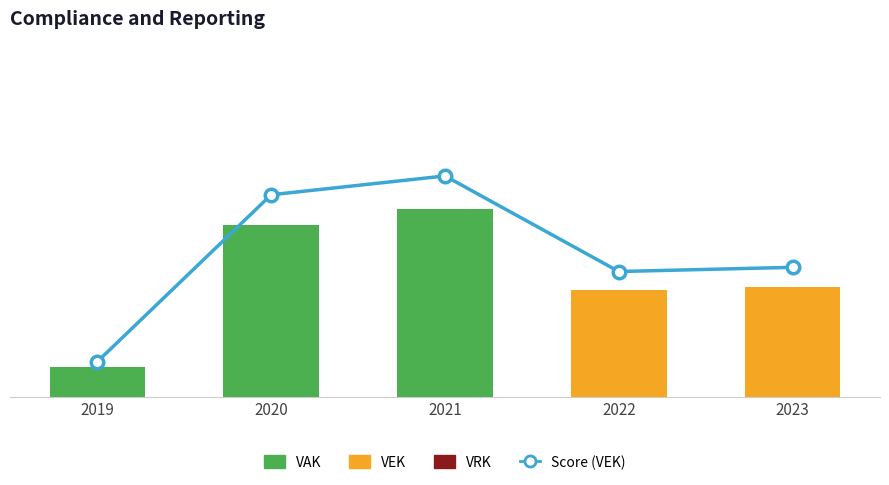

Count the number of categories in the chart.

5